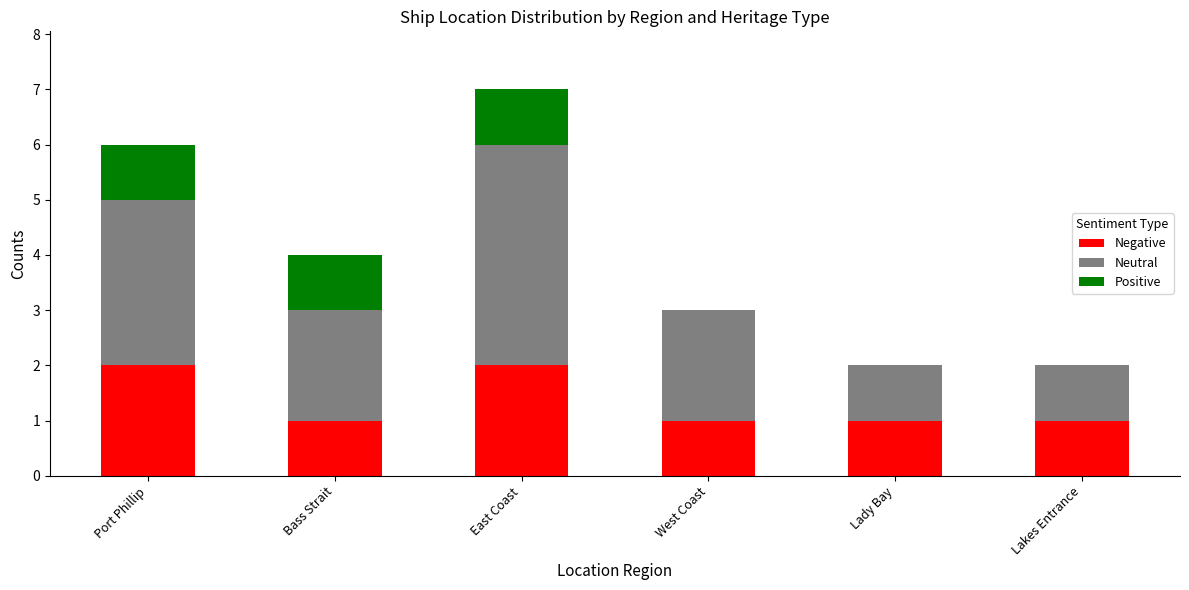

At which category is the sum across all series the highest?

East Coast